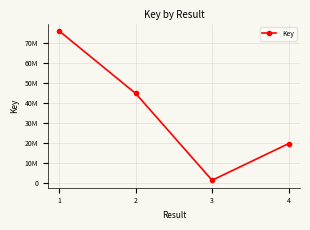

Is this an area chart (filled region under the line)?

No